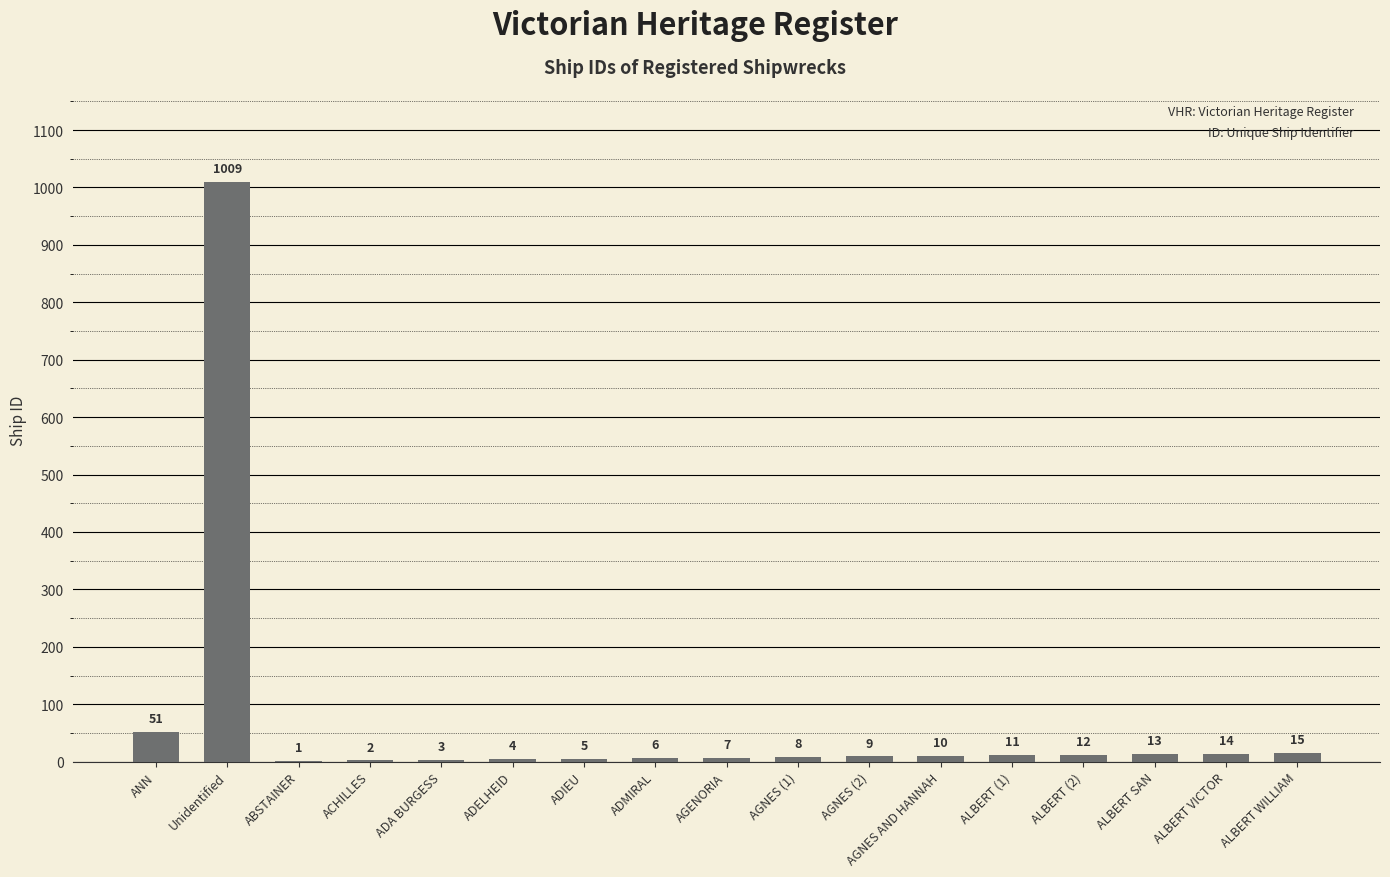

True or false: the data shows 13 at ALBERT SAN.

True